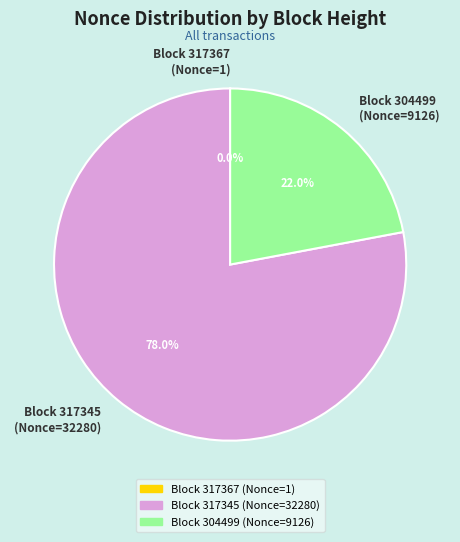

Which category has the biggest portion of the pie?

Block 317345 (Nonce=32280)